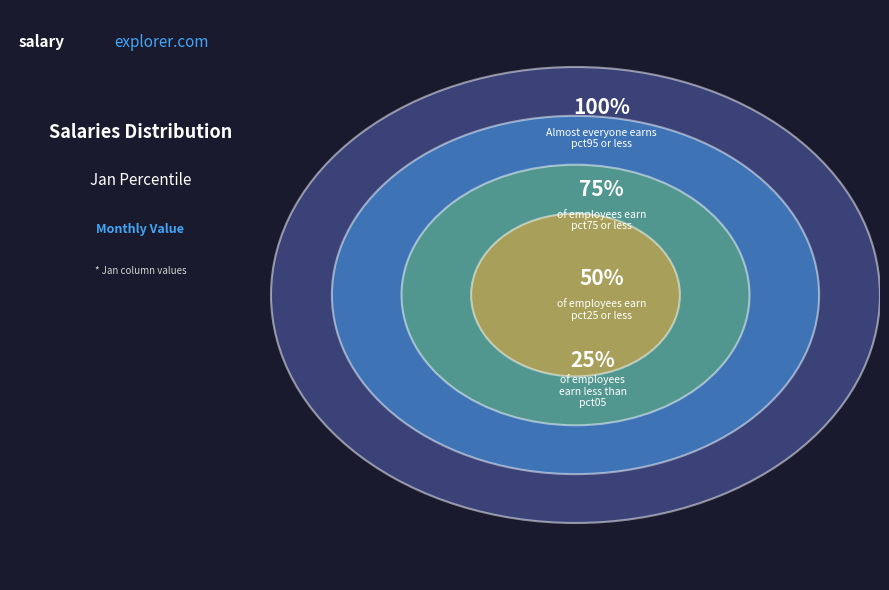

What portion of the pie excludes pct65?

92.1%